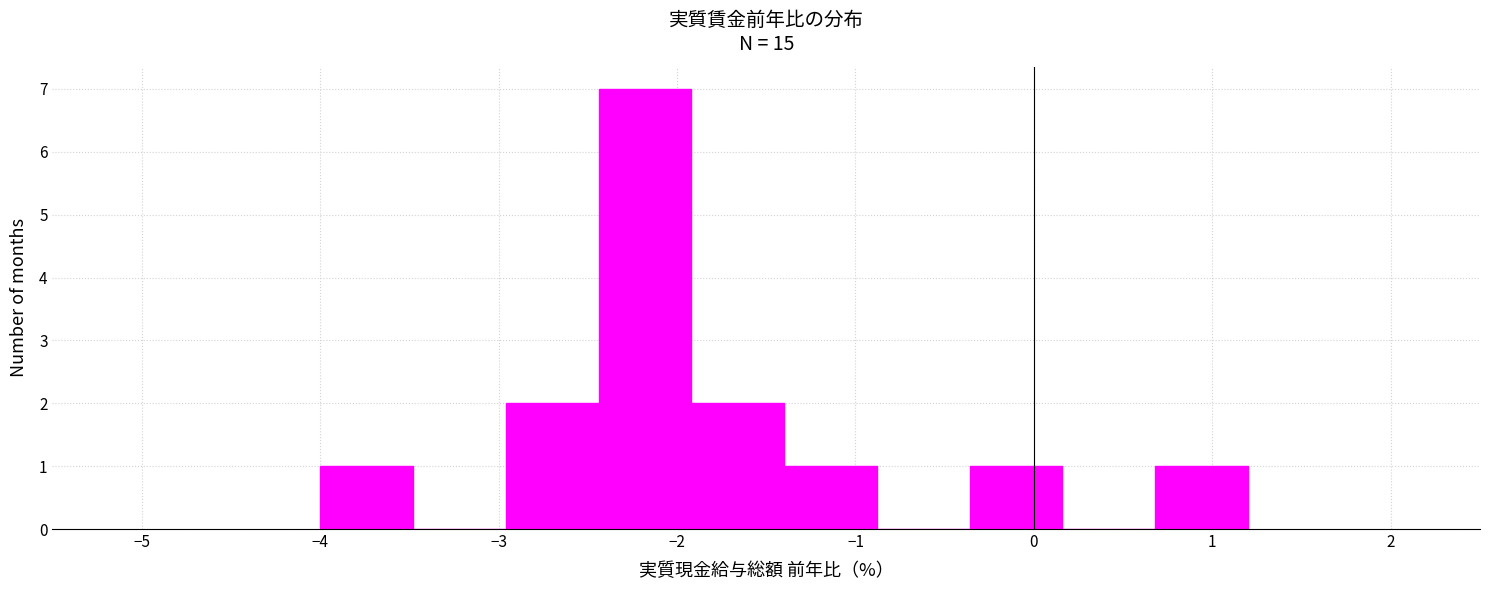

Reading left to right, transcribe this chart: for each bar, give the range it covers on the x-axis and its height. Neither the bar edges nor the heights are printed on the chart, so give them approximately, as read against the axes.

-4.00 to -3.48: 1
-3.48 to -2.96: 0
-2.96 to -2.44: 2
-2.44 to -1.92: 7
-1.92 to -1.40: 2
-1.40 to -0.88: 1
-0.88 to -0.36: 0
-0.36 to 0.16: 1
0.16 to 0.68: 0
0.68 to 1.20: 1